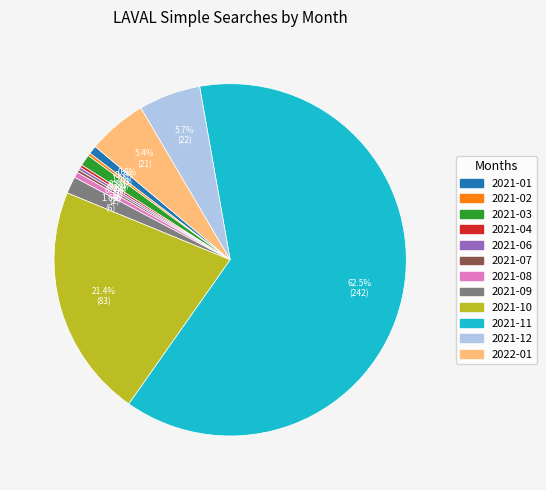

What is the largest slice in the pie chart?

2021-11